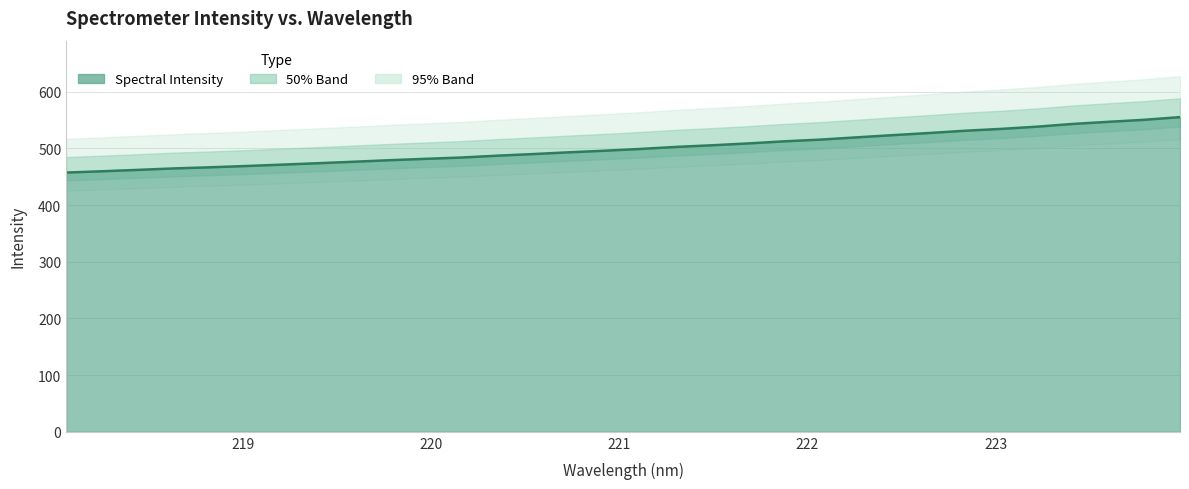

Reading right to left, extract all data points from this chart.

223.9802=555.2	223.7895=550.5	223.5987=546.9	223.408=543.1	223.2172=538.3	223.0264=534.4	222.8355=531.2	222.6447=527.2	222.4538=523.4	222.263=519.6	222.0721=515.6	221.8812=512.6	221.6902=508.9	221.4993=505.6	221.3083=502.8	221.1174=499.2	220.9264=496.0	220.7354=493.2	220.5444=490.1	220.3533=487.2	220.1623=484.0	219.9712=481.7	219.7801=479.2	219.589=476.5	219.3979=473.9	219.2067=471.4	219.0156=468.9	218.8244=466.7	218.6332=464.7	218.442=462.2	218.2508=459.7	218.0596=457.4